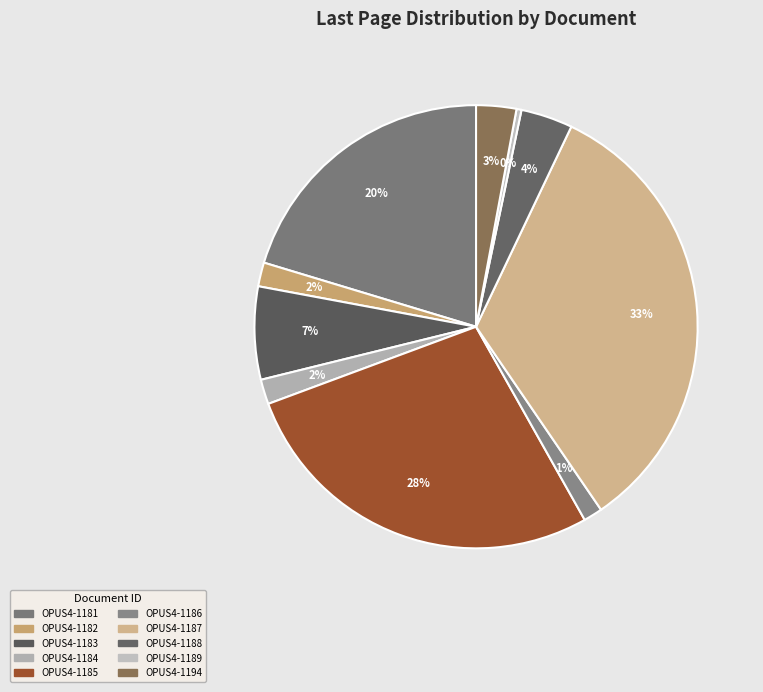

Which slice is the smallest?

OPUS4-1189